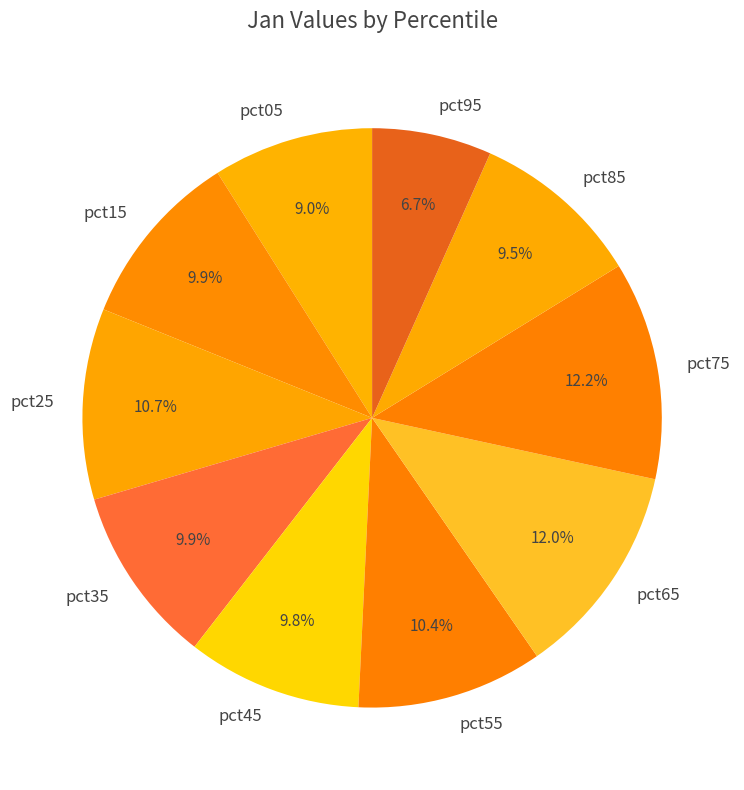

Which slice is the smallest?

pct95